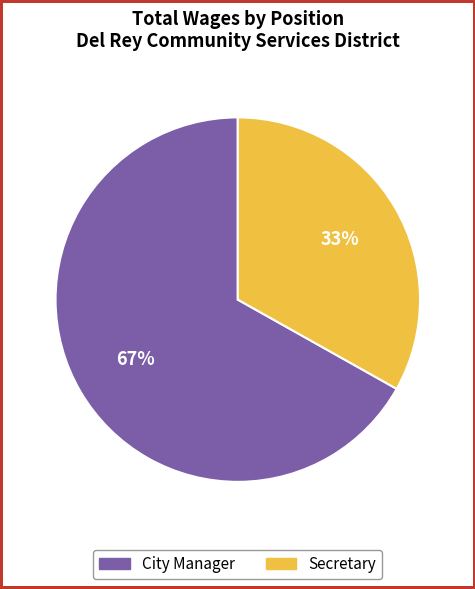

Which has a higher value, Secretary or City Manager?

City Manager